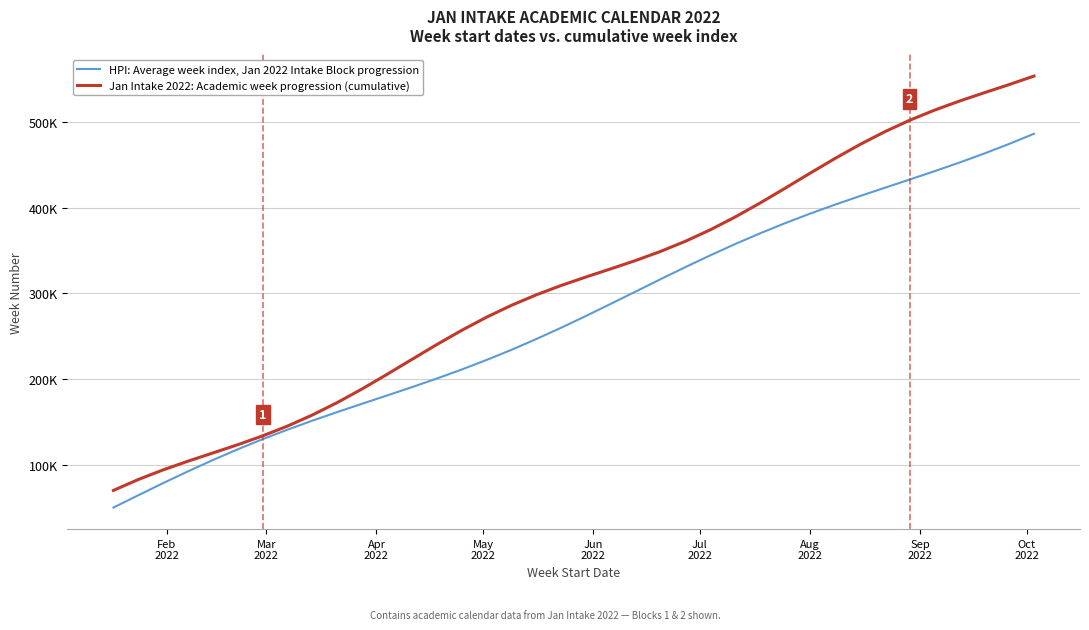

True or false: Jan Intake 2022: Academic week progression (cumulative) and HPI: Average week index, Jan 2022 Intake Block progression intersect in this chart.

False